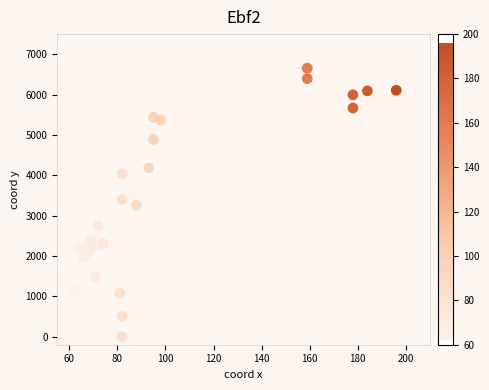

What is the range of X values (max minus min)?

134.0